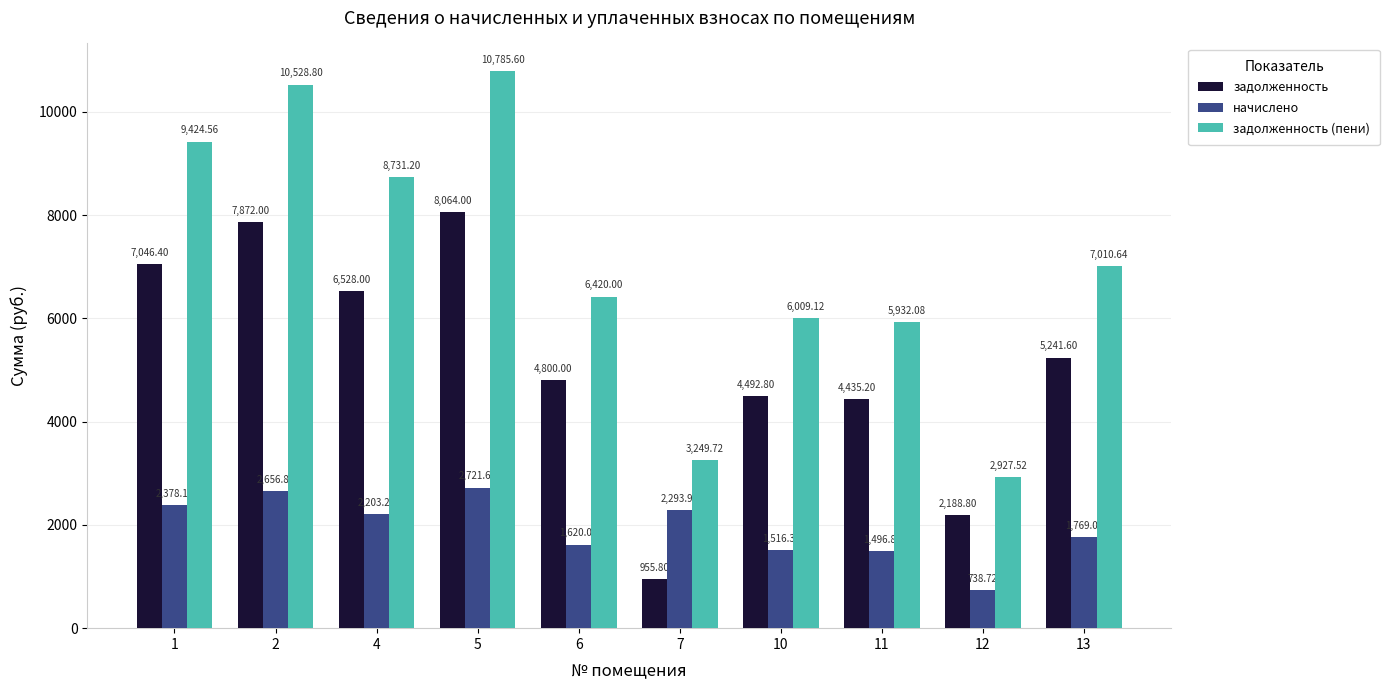

At which label does задолженность (пени) first exceed 7010?

1